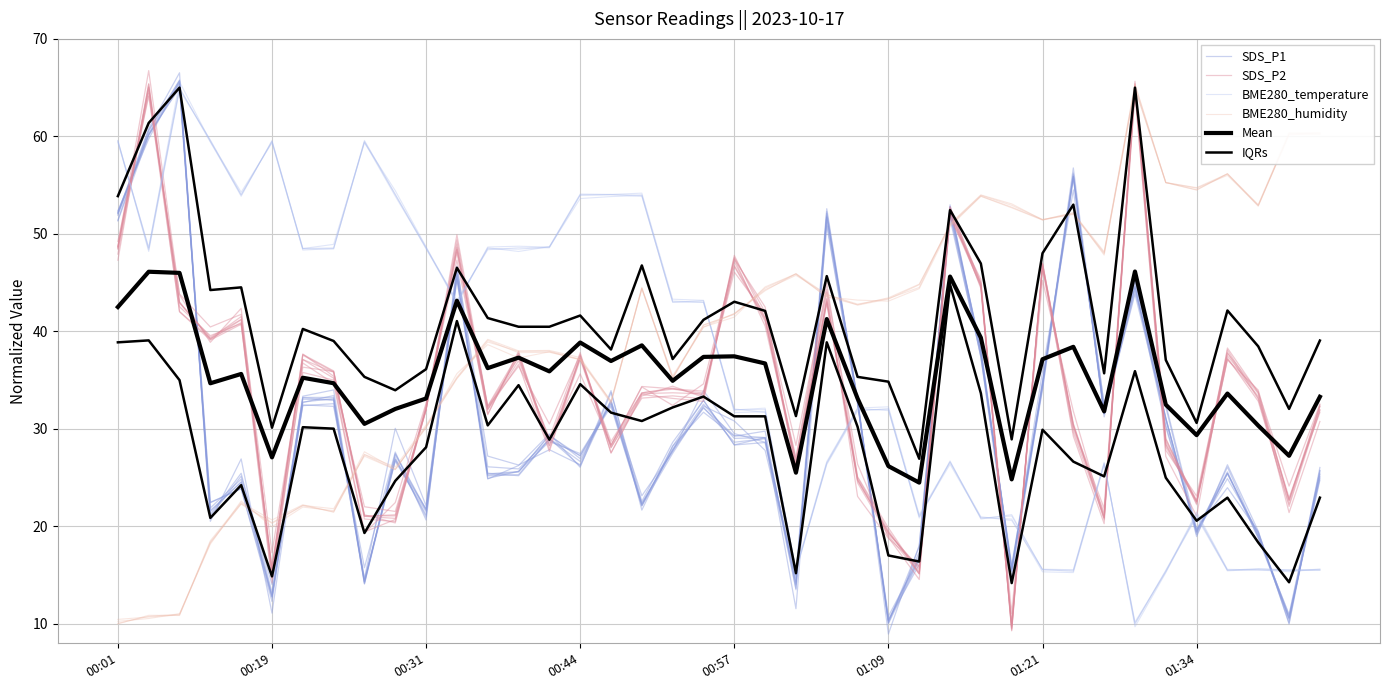

What is the difference between the second highest and minimum values in the Mean series?

21.6